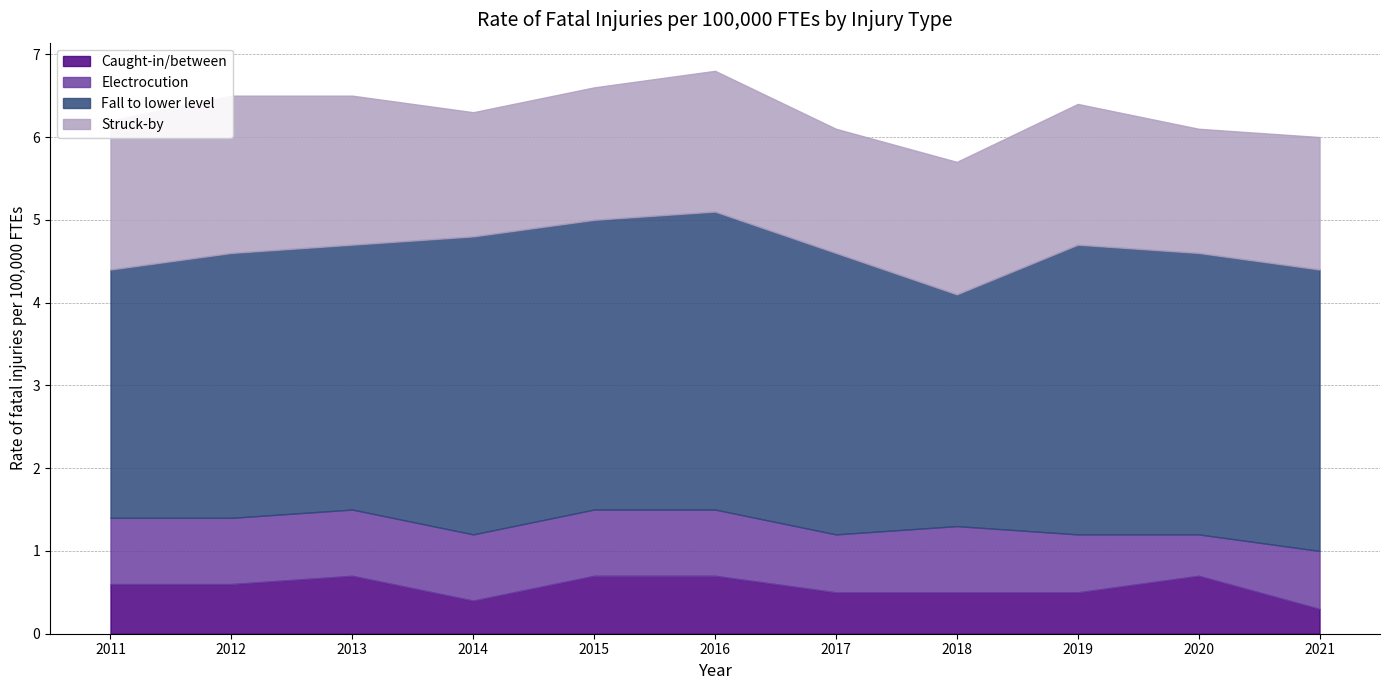

How many distinct data groups are displayed?

4